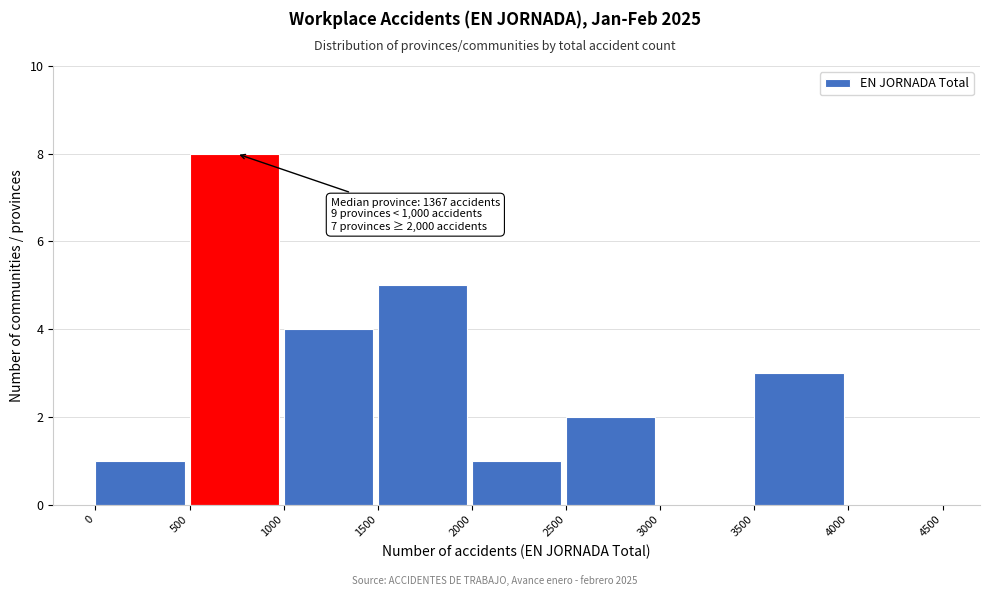

Which range on the x-axis has the tallest bar?

500 to 1000